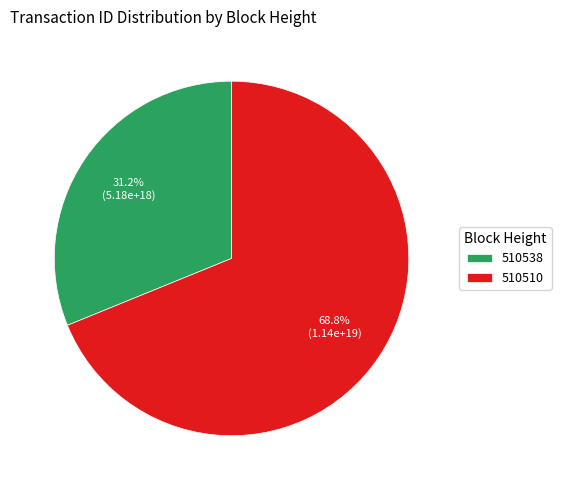

What is the total percentage of 510510 and 510538?

100.0%